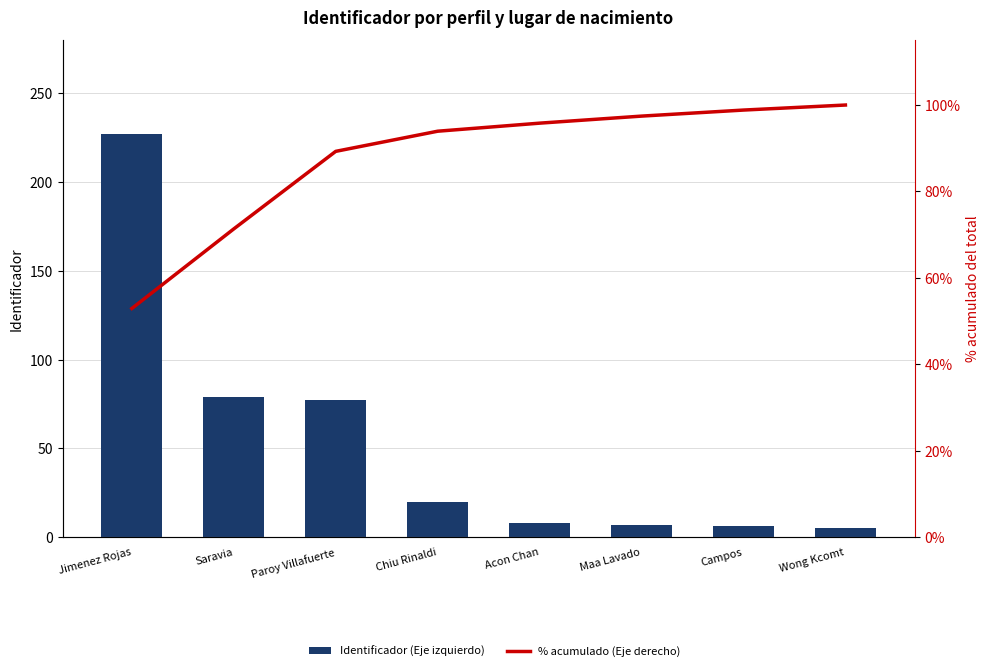

What is the difference between the % acumulado (Eje derecho) values at Wong Kcomt and Campos?

1.2